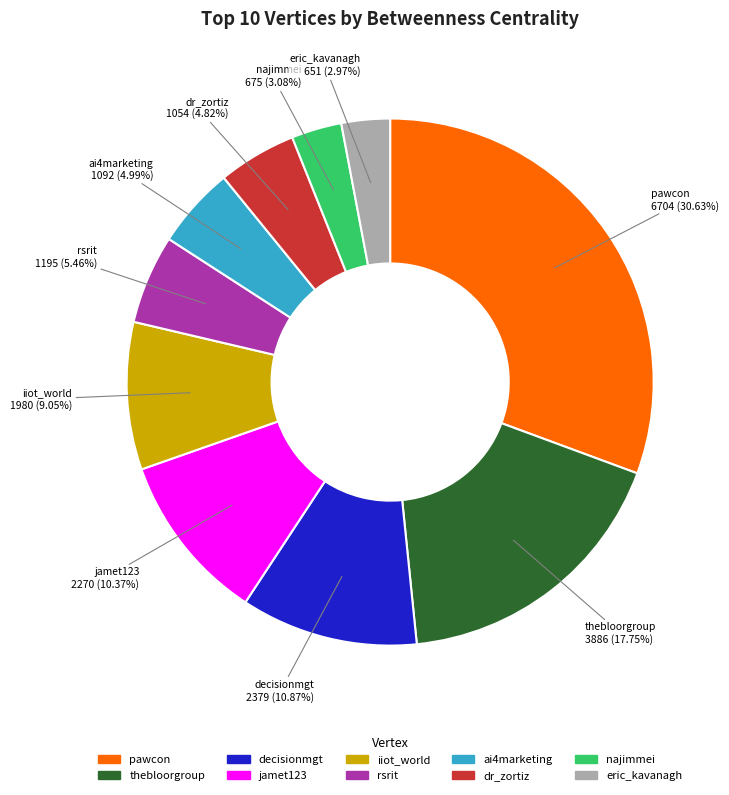

To the nearest percent, what is the difference between the largest and smallest slice percentages?

28%